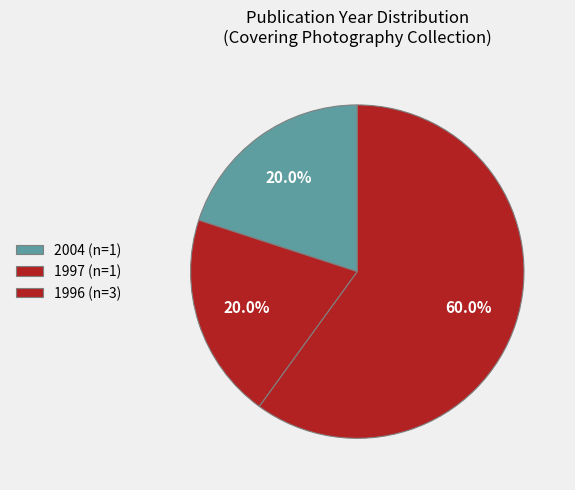

How many slices are in this pie chart?

3